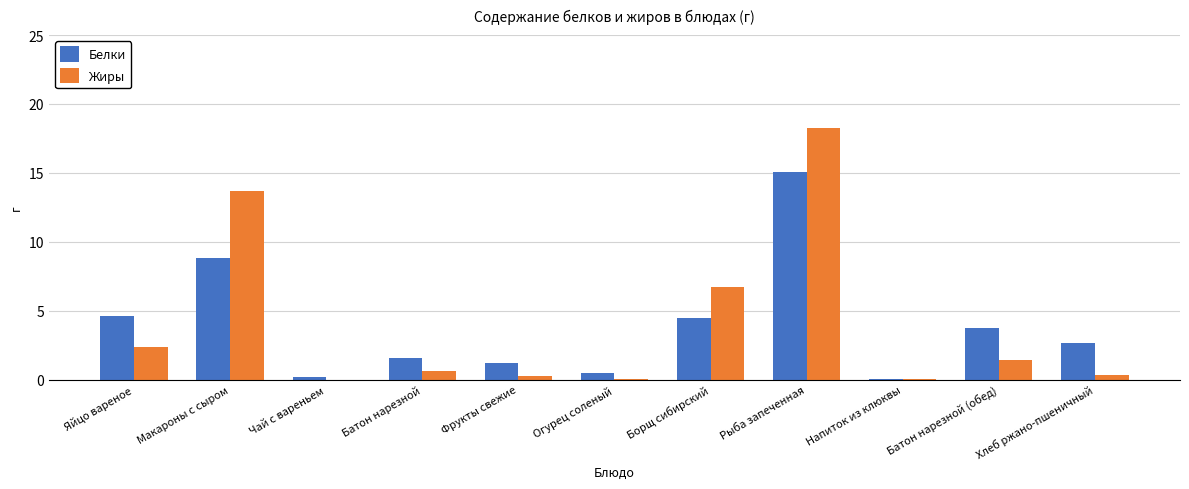

What are all the series names shown in the legend?

Белки, Жиры